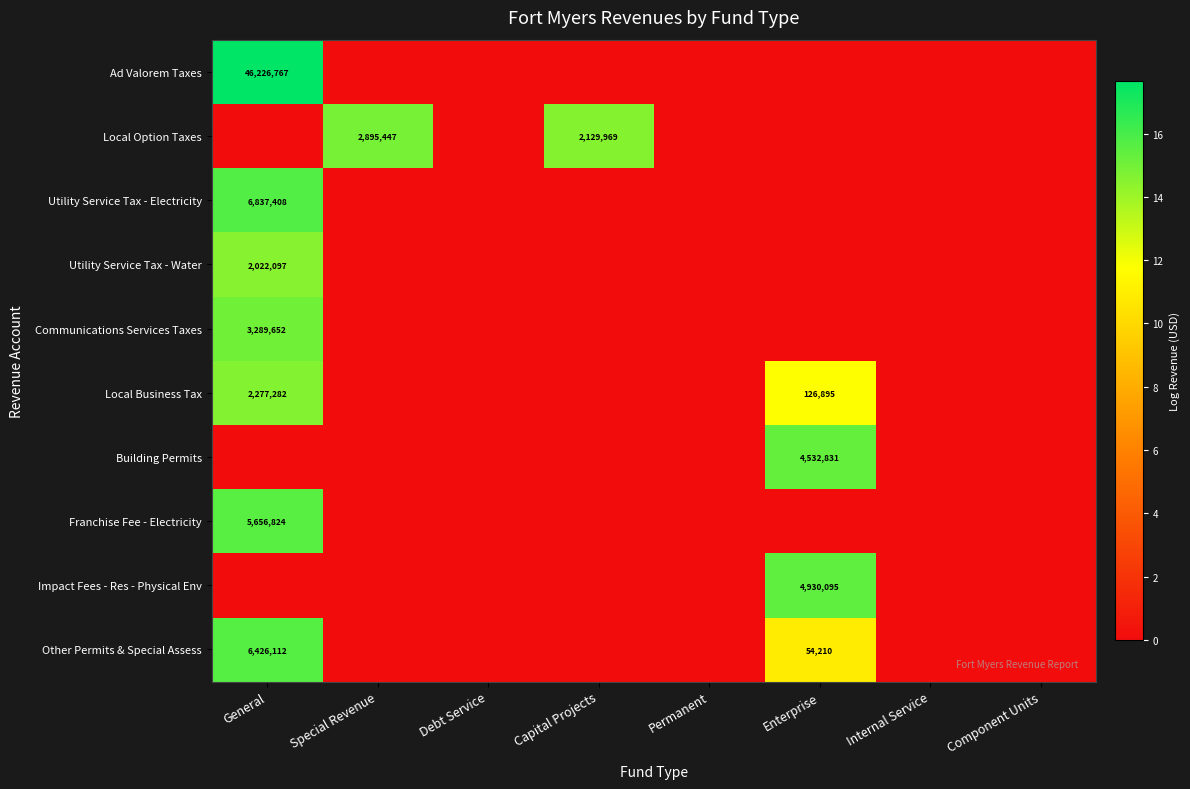

The Building Permits series shows 9.9 at Permanent. True or false?

False